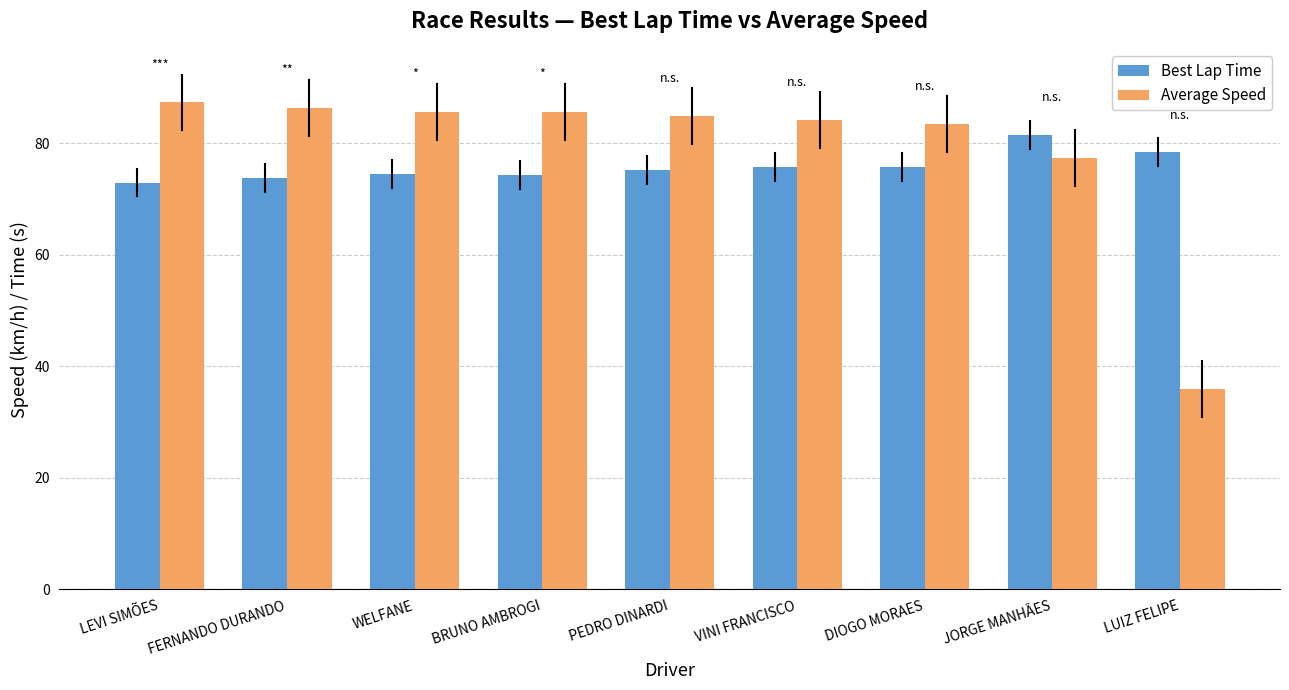

What is the value of the Best Lap Time bar at the 1st from the left?

73.0